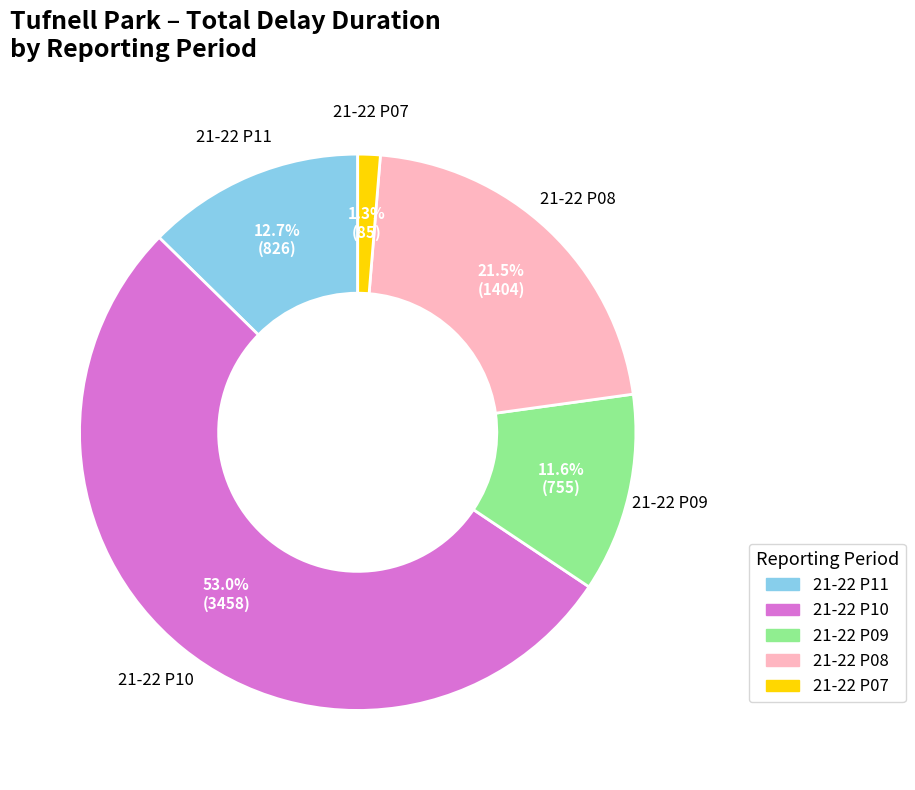

Does 21-22 P10 represent more than half of the total?

Yes